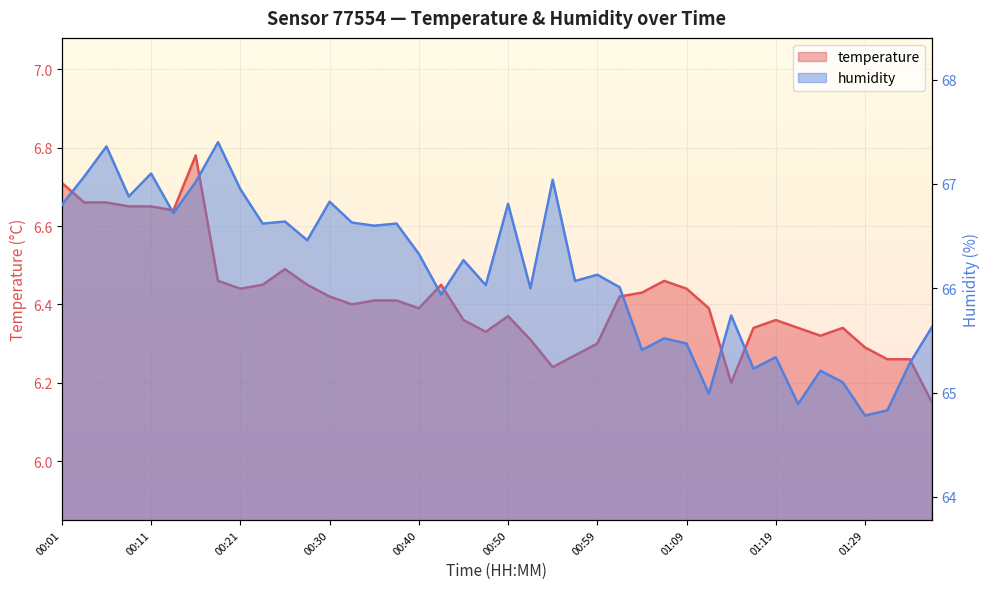

Where is humidity nearest to the value 66?

00:52